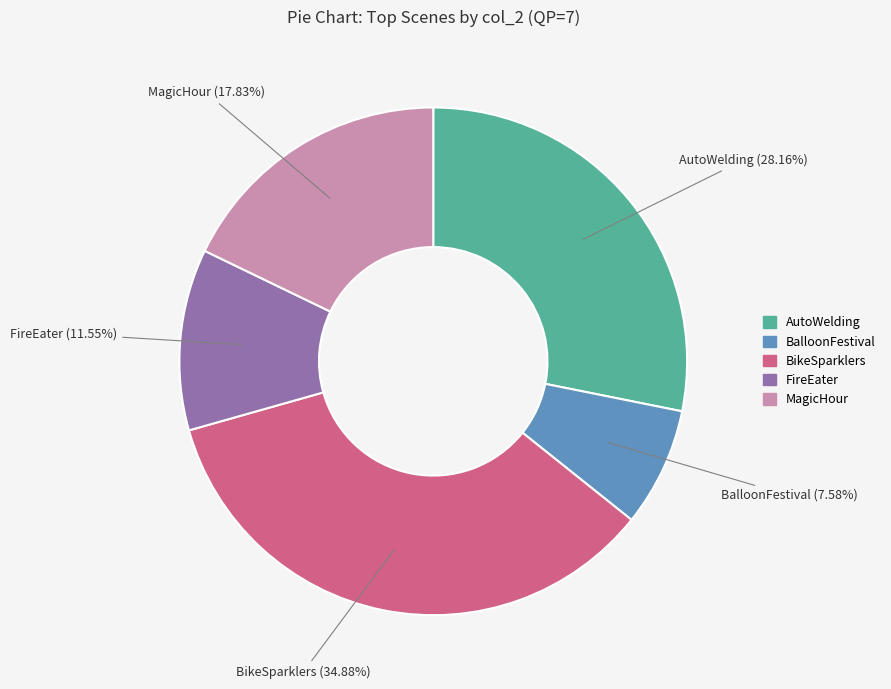

Rank the categories by value from lowest to highest.

BalloonFestival, FireEater, MagicHour, AutoWelding, BikeSparklers